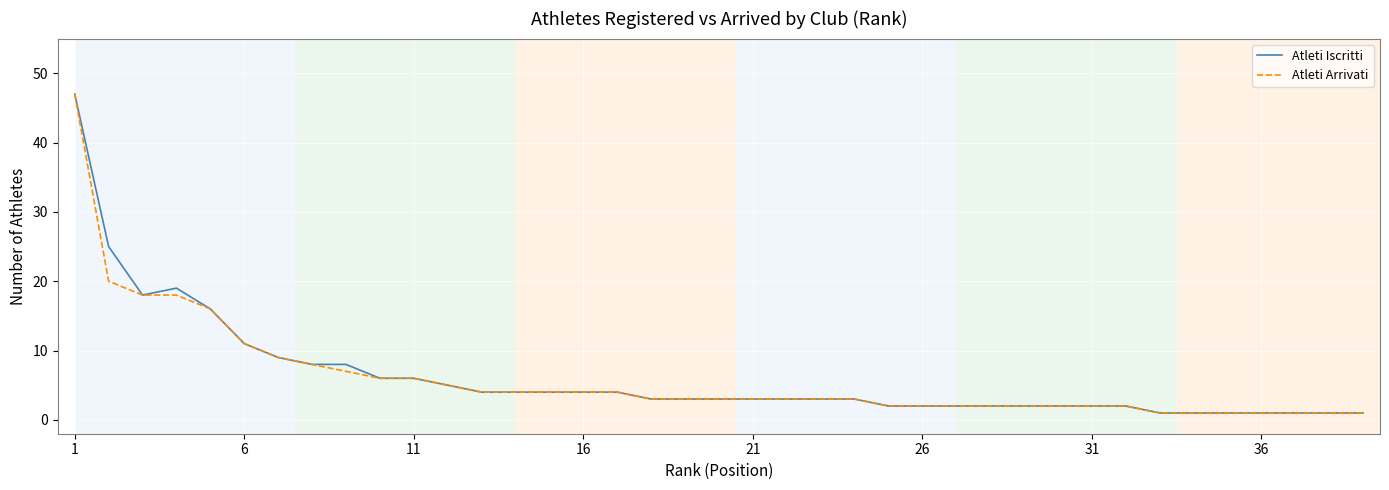

What is the highest value of the Atleti Arrivati series?

47